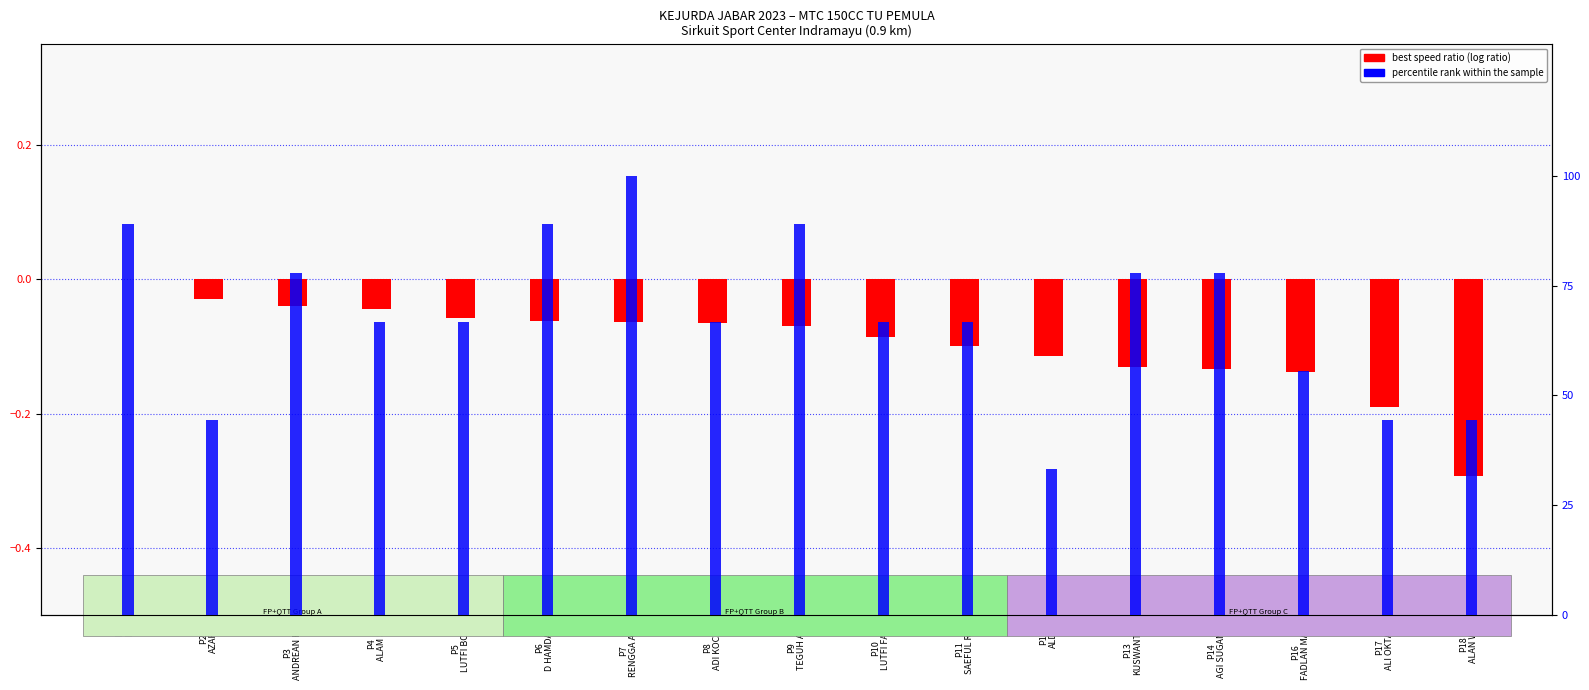

What is the sum of the best speed ratio values at P16
FADLAN MAU and P8
ADI KOCES?

-0.2